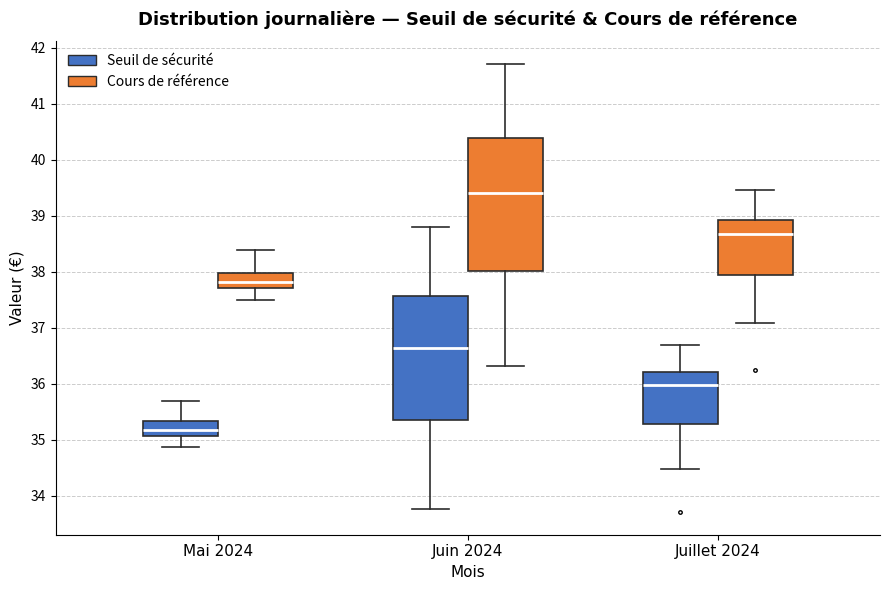

Where does the upper whisker of the box for Juin 2024 (Cours de référence) end on the y-axis? The values are not printed on the chart, so give them approximately, as read against the axis.

41.7